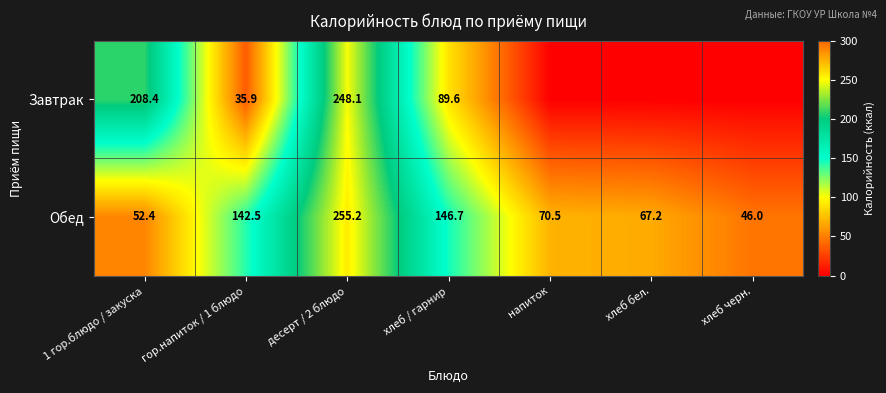

Is it true that Завтрак equals 248.1 at десерт / 2 блюдо?

True